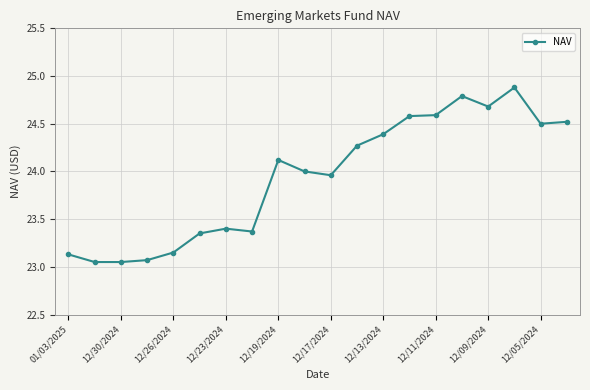

What is the greatest value displayed?

24.9